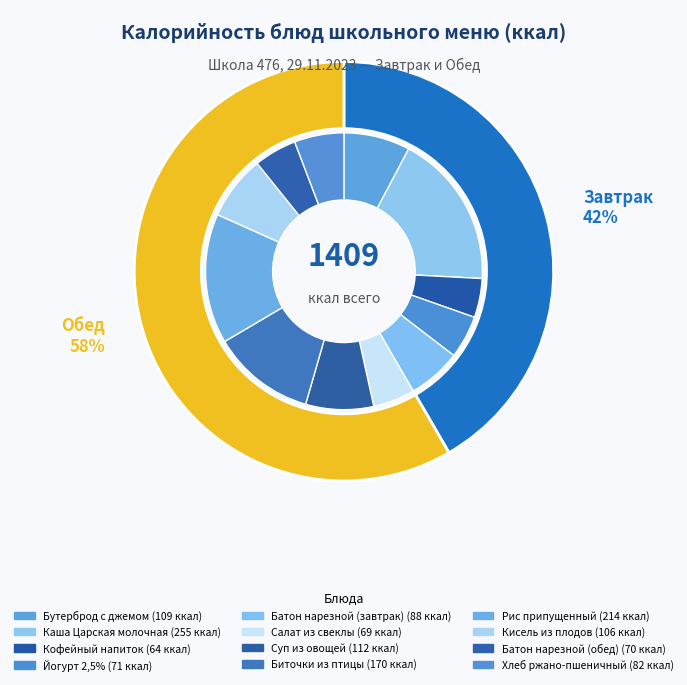

Between Батон нарезной (обед) and Каша Царская молочная, which is larger?

Каша Царская молочная